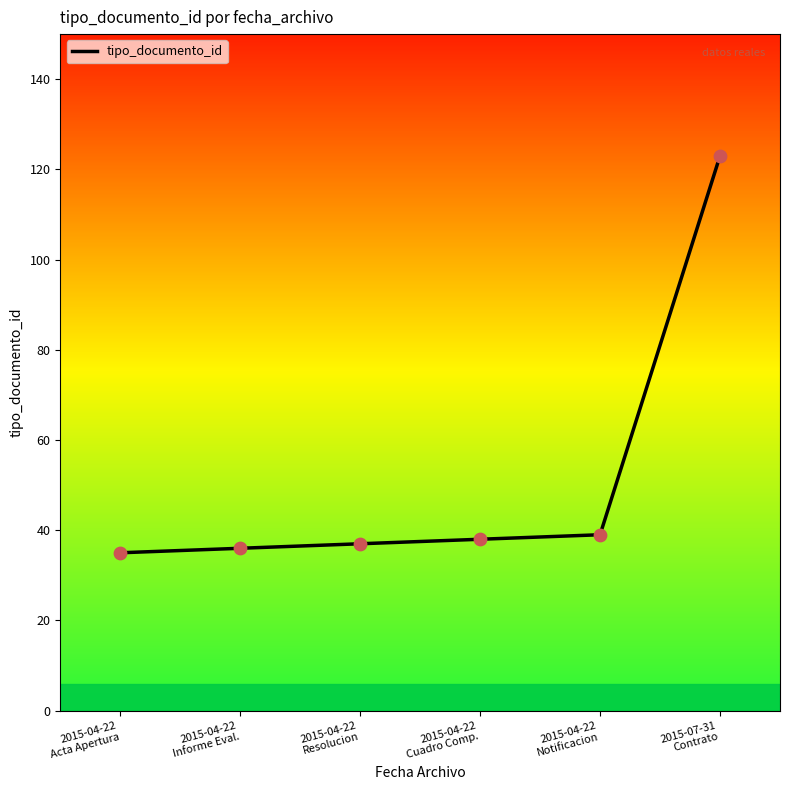

What is the change in value from 2015-04-22
Informe Eval. to 2015-04-22
Resolucion?

+1